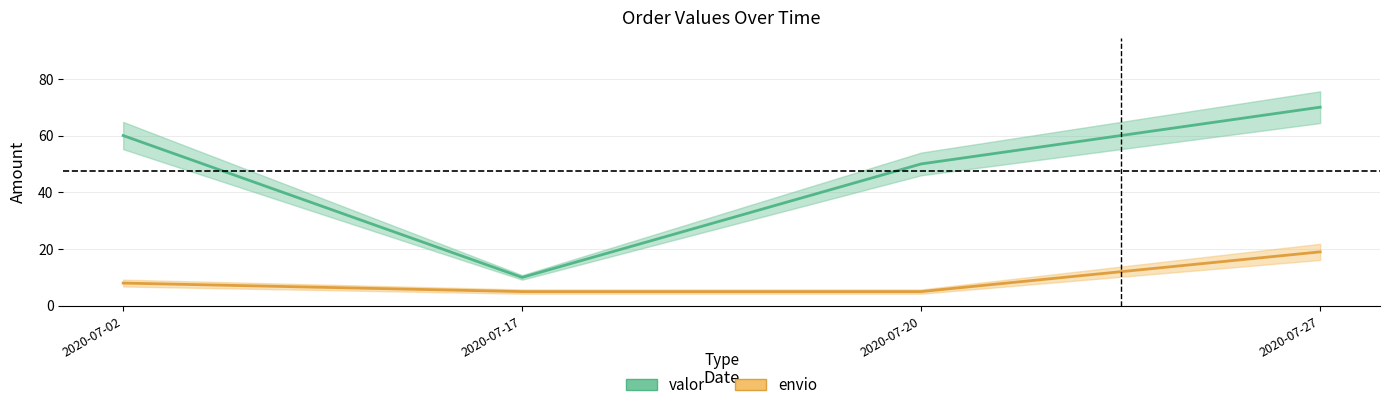

Rank the categories by envio value from lowest to highest.

2020-07-17, 2020-07-20, 2020-07-02, 2020-07-27